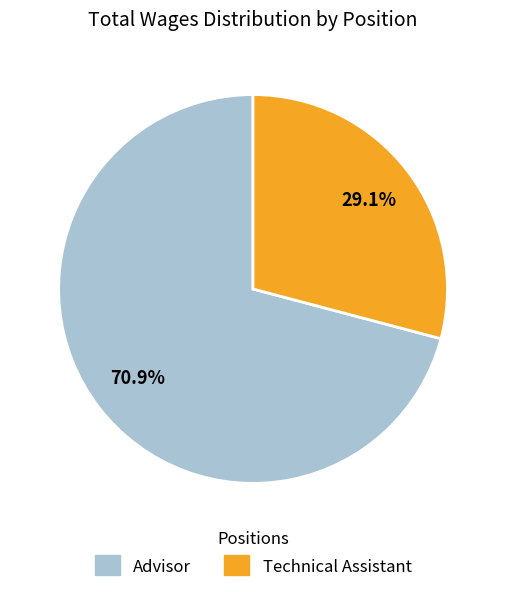

What is the largest slice in the pie chart?

Advisor